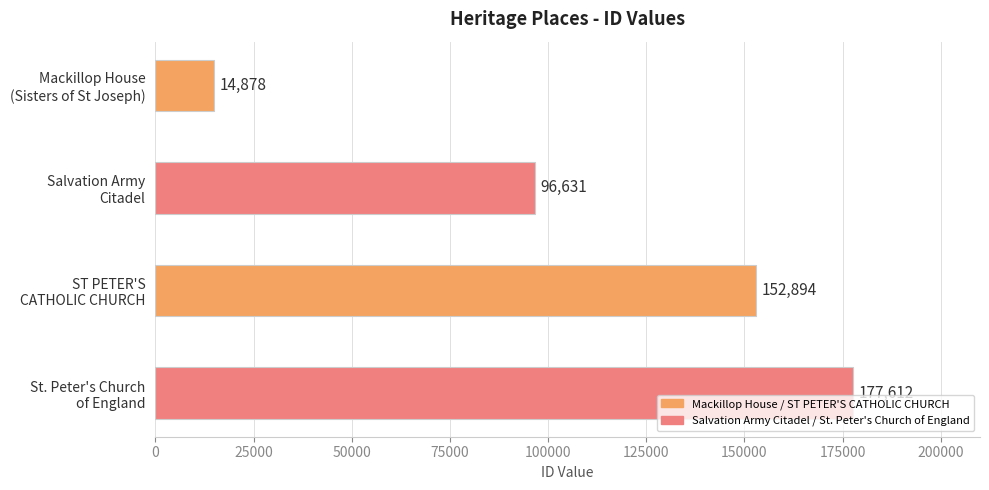

How many values are between 96631 and 177612?

3